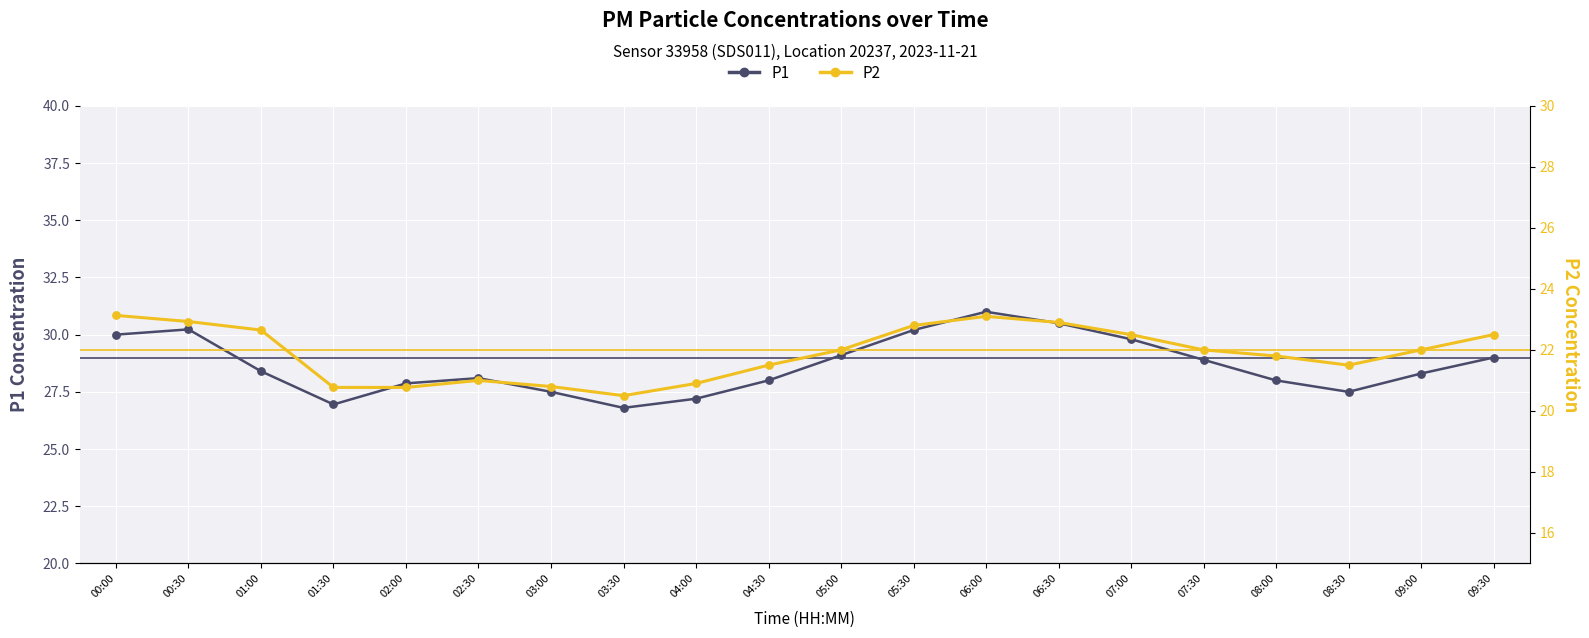

Which series has the widest spread of Y values?

P1